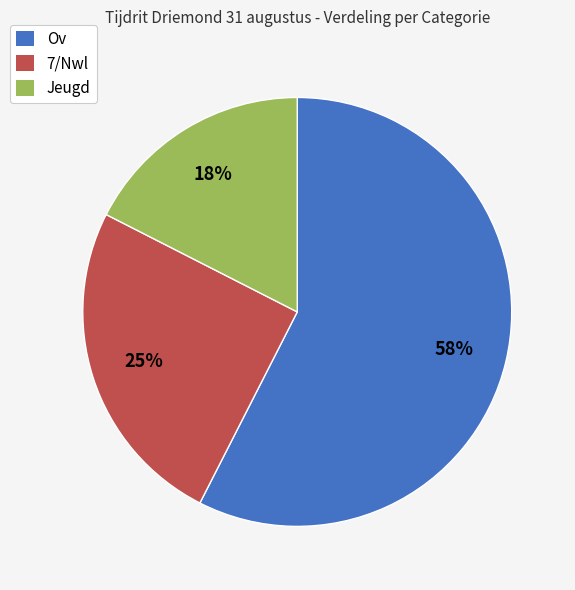

Is it true that Jeugd is 18% of the pie?

True